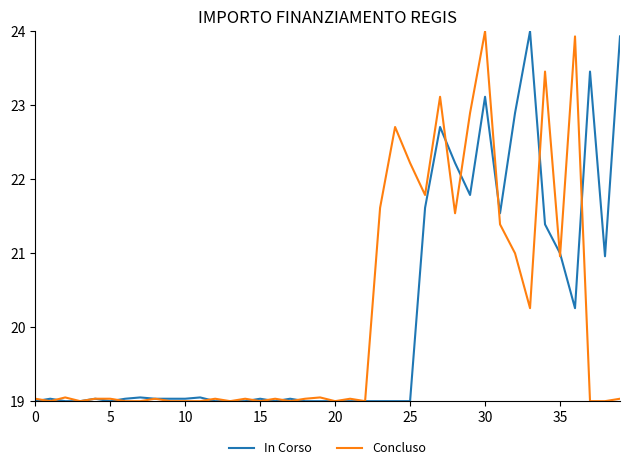

What is the greatest value displayed?

24.0